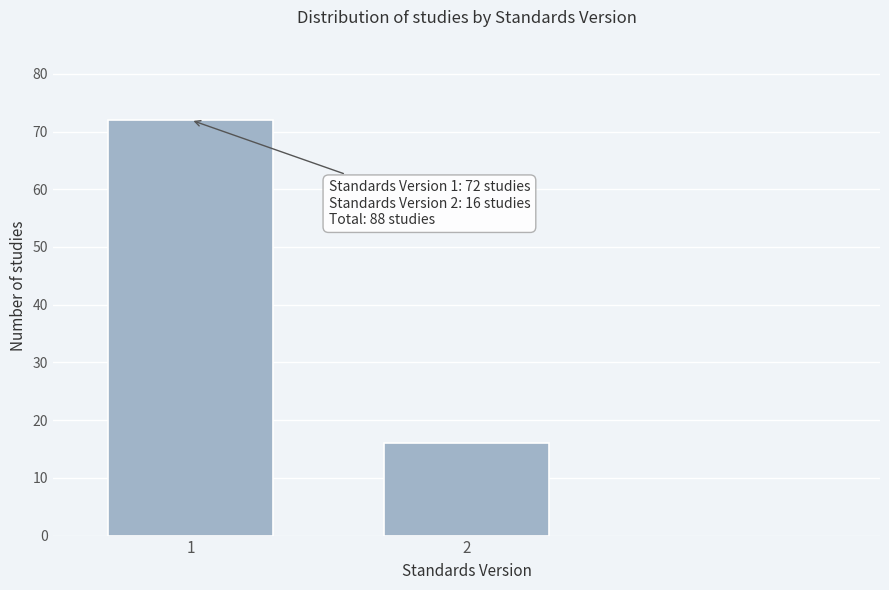

Reading left to right, extract all data points from this chart.

72	16